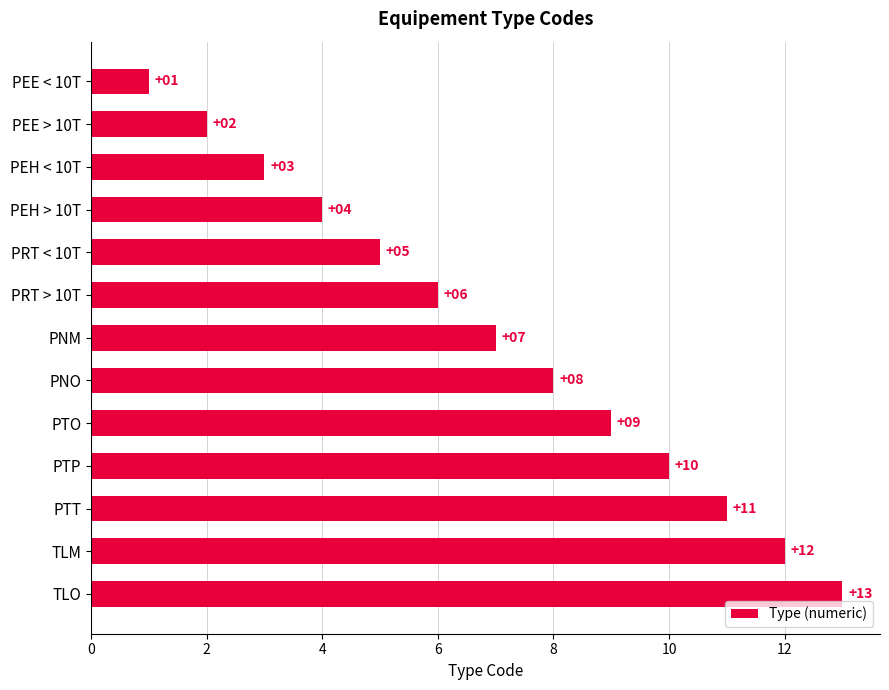

List the labels in order of value, largest first.

TLO, TLM, PTT, PTP, PTO, PNO, PNM, PRT > 10T, PRT < 10T, PEH > 10T, PEH < 10T, PEE > 10T, PEE < 10T